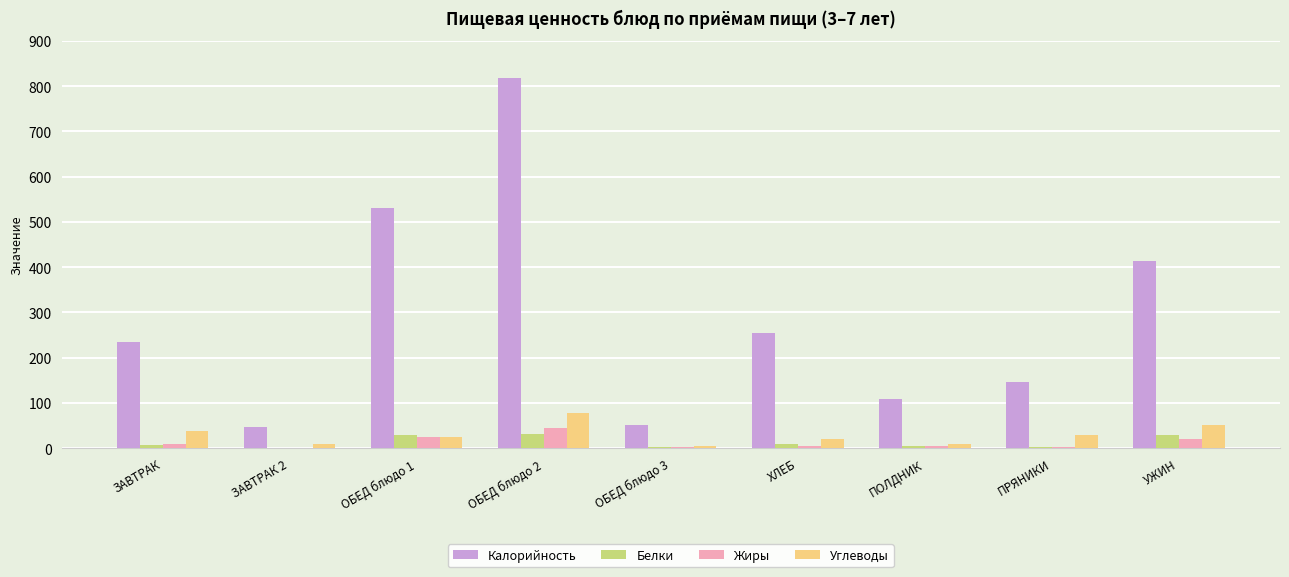

What is the sum of all Калорийность values?

2605.7